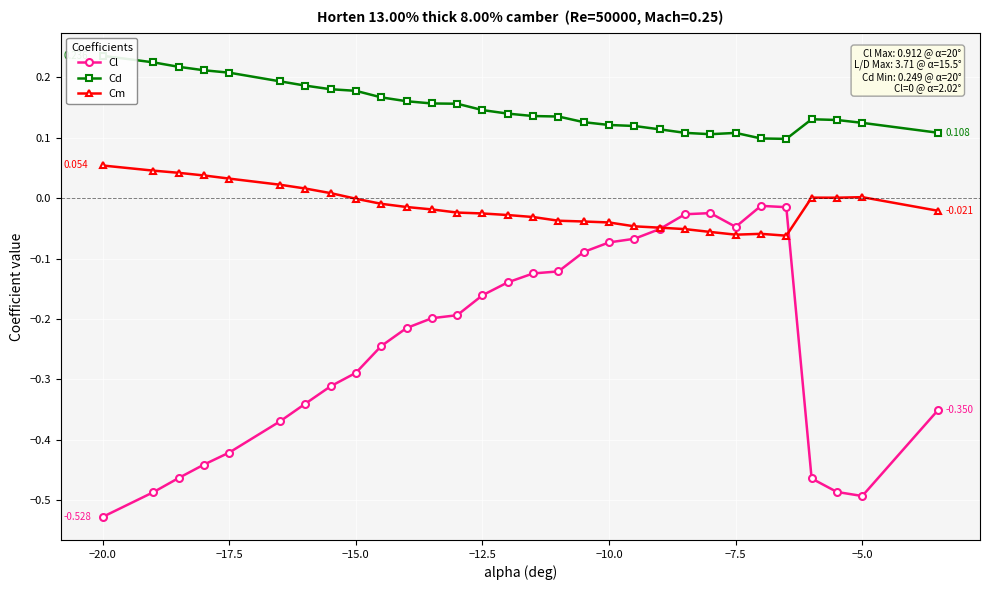

What are all the series names shown in the legend?

Cl, Cd, Cm